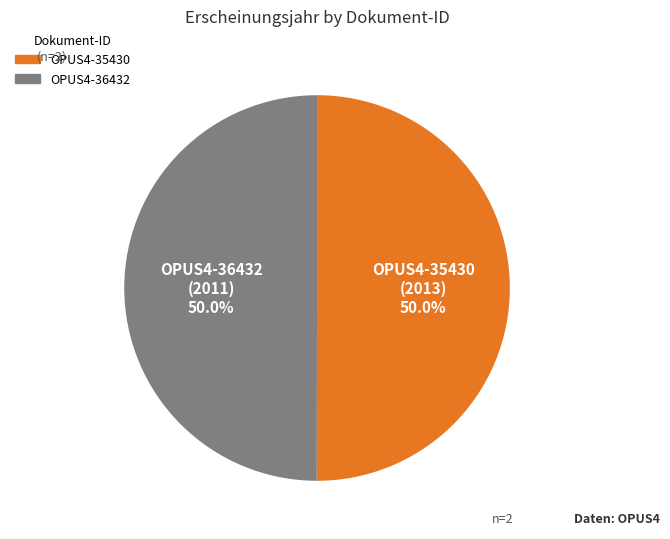

Approximately how many times larger is the value at OPUS4-36432 compared to OPUS4-35430?

1.0